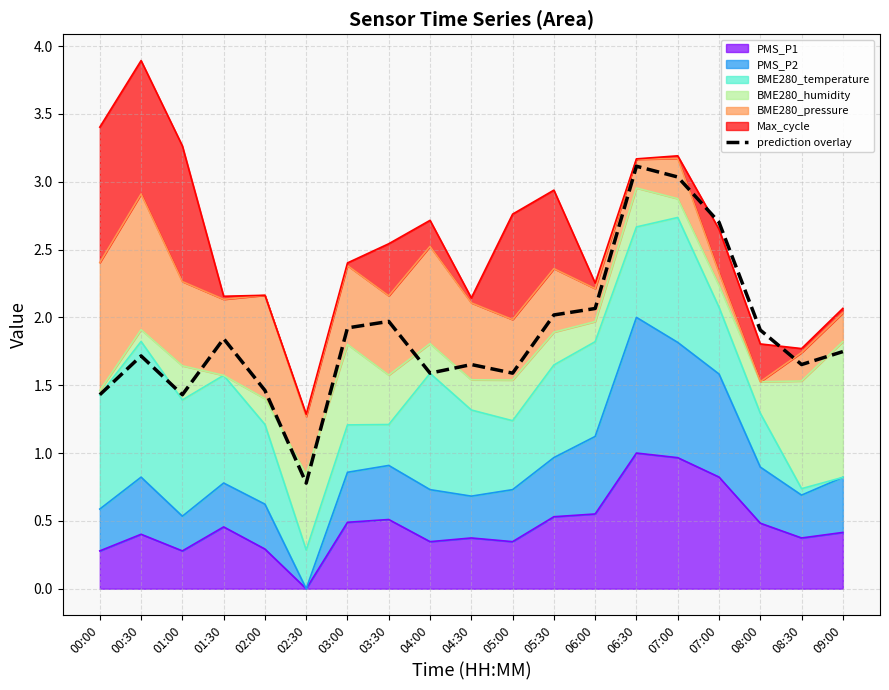

How many interior local peaks (higher than both neighbors) does the data have?

5